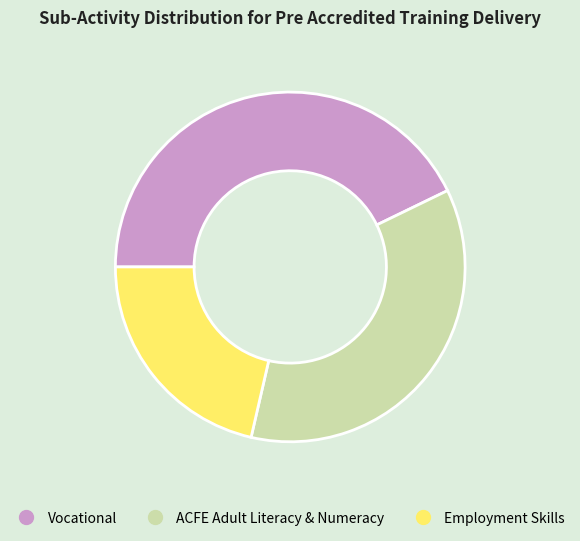

Approximately how many times larger is the value at Vocational compared to ACFE Adult Literacy & Numeracy?

1.2